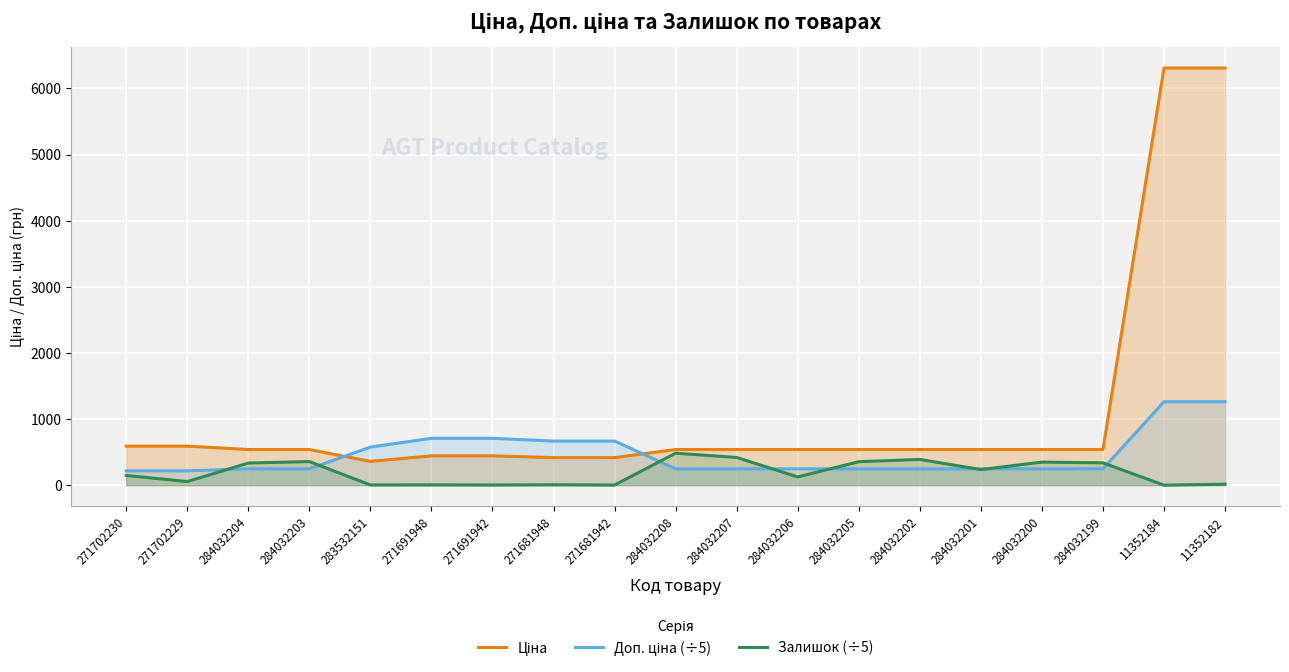

What is the value of the Ціна point at the 5th from the left?

359.9